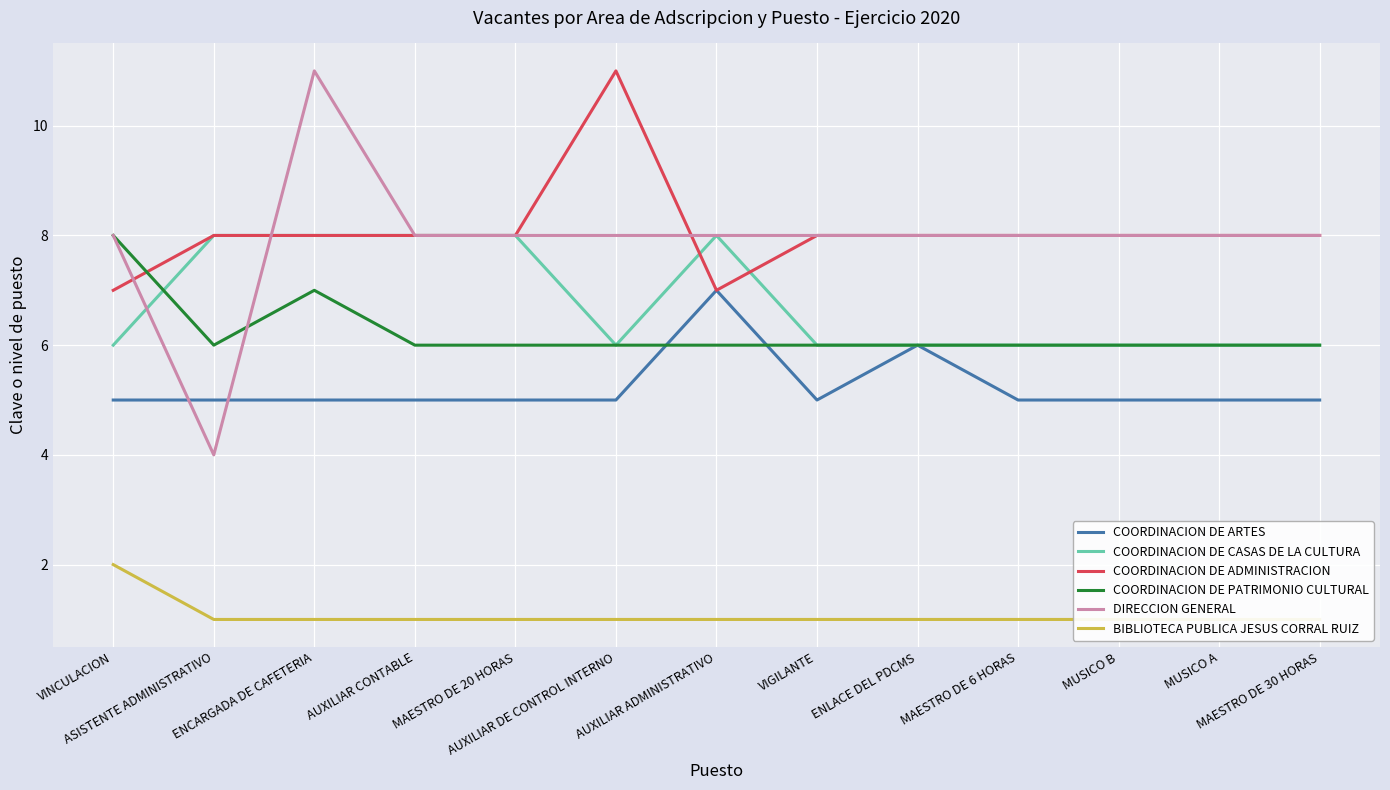

What is the spread (max minus min) of values at AUXILIAR CONTABLE?

7